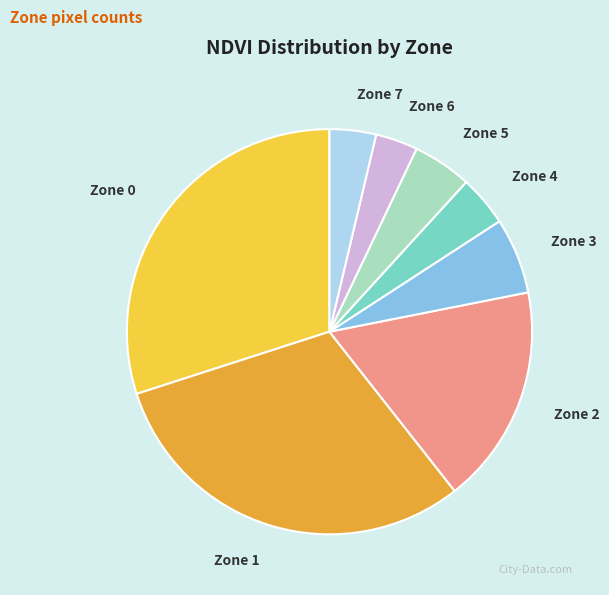

True or false: Zone 3 accounts for 6% of the total.

True